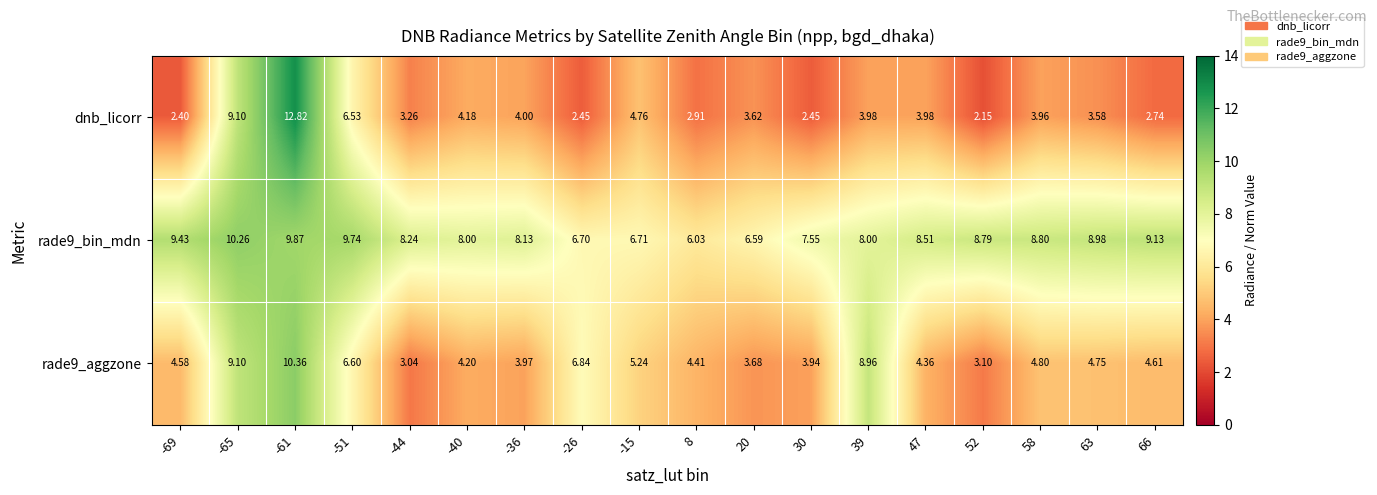

Is the value of rade9_aggzone at -40 greater than the value of dnb_licorr at -40?

Yes